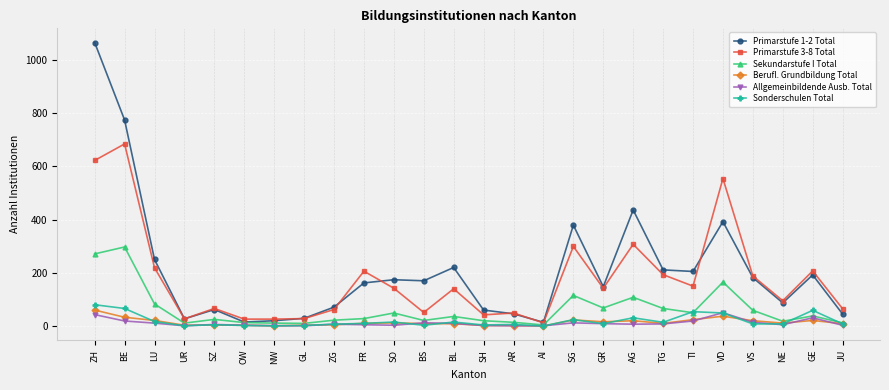

The value of Primarstufe 3-8 Total at ZG is 26. True or false?

False